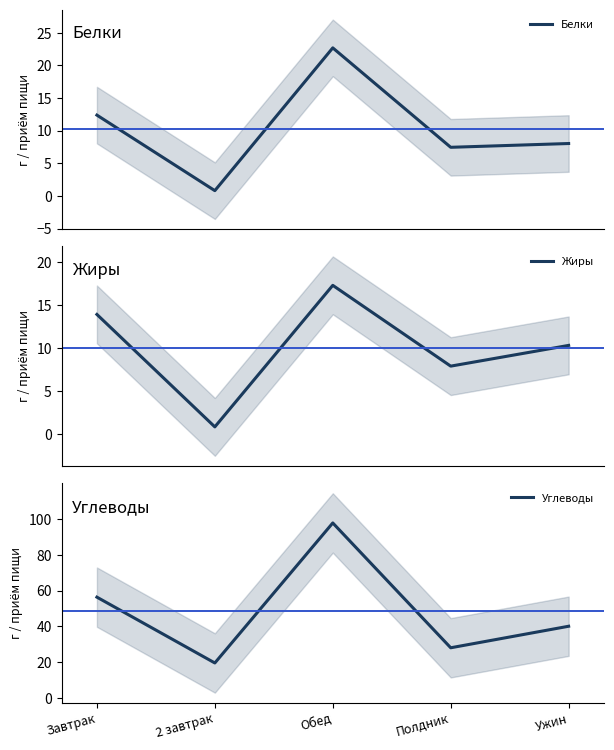

Is it true that Белки equals 8.0 at Ужин?

True